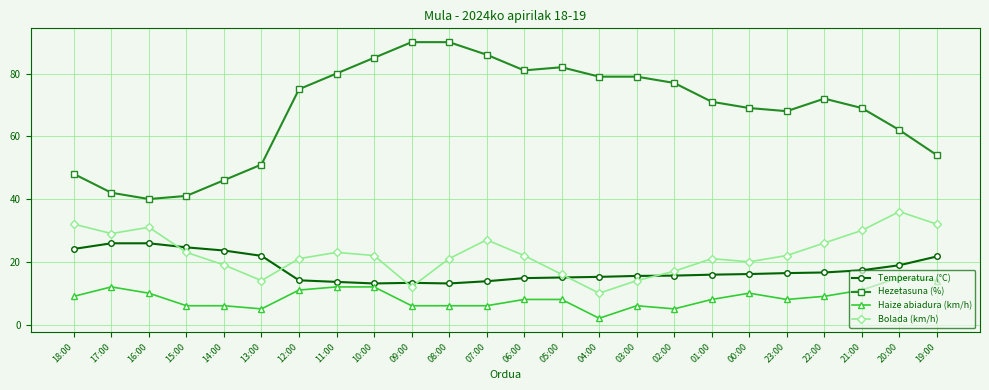

What is the spread (max minus min) of values at 16:00?

30.0